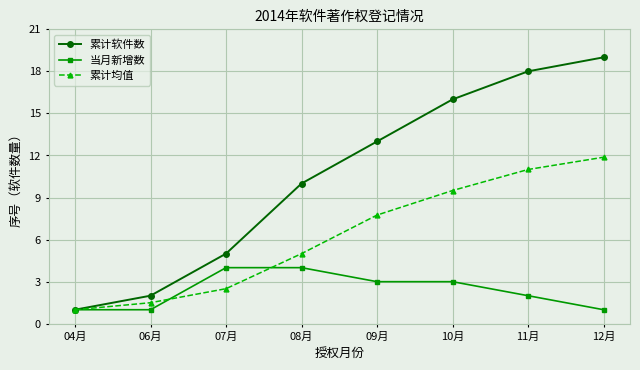

What is the smallest value displayed?

1.0